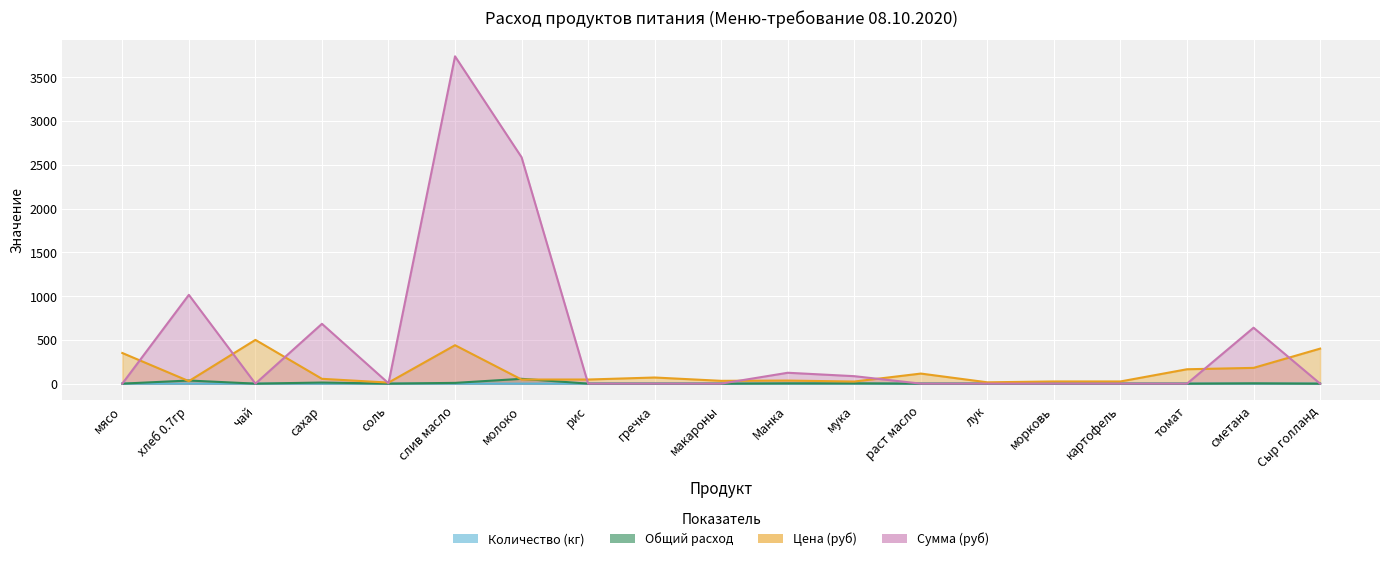

What is the value of the Цена (руб) point at the 4th from the left?

55.0